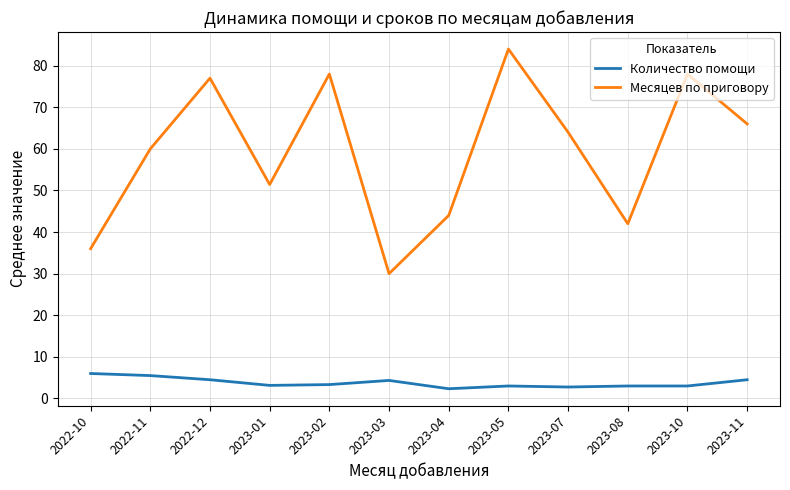

The Месяцев по приговору series shows 14.7 at 2022-10. True or false?

False